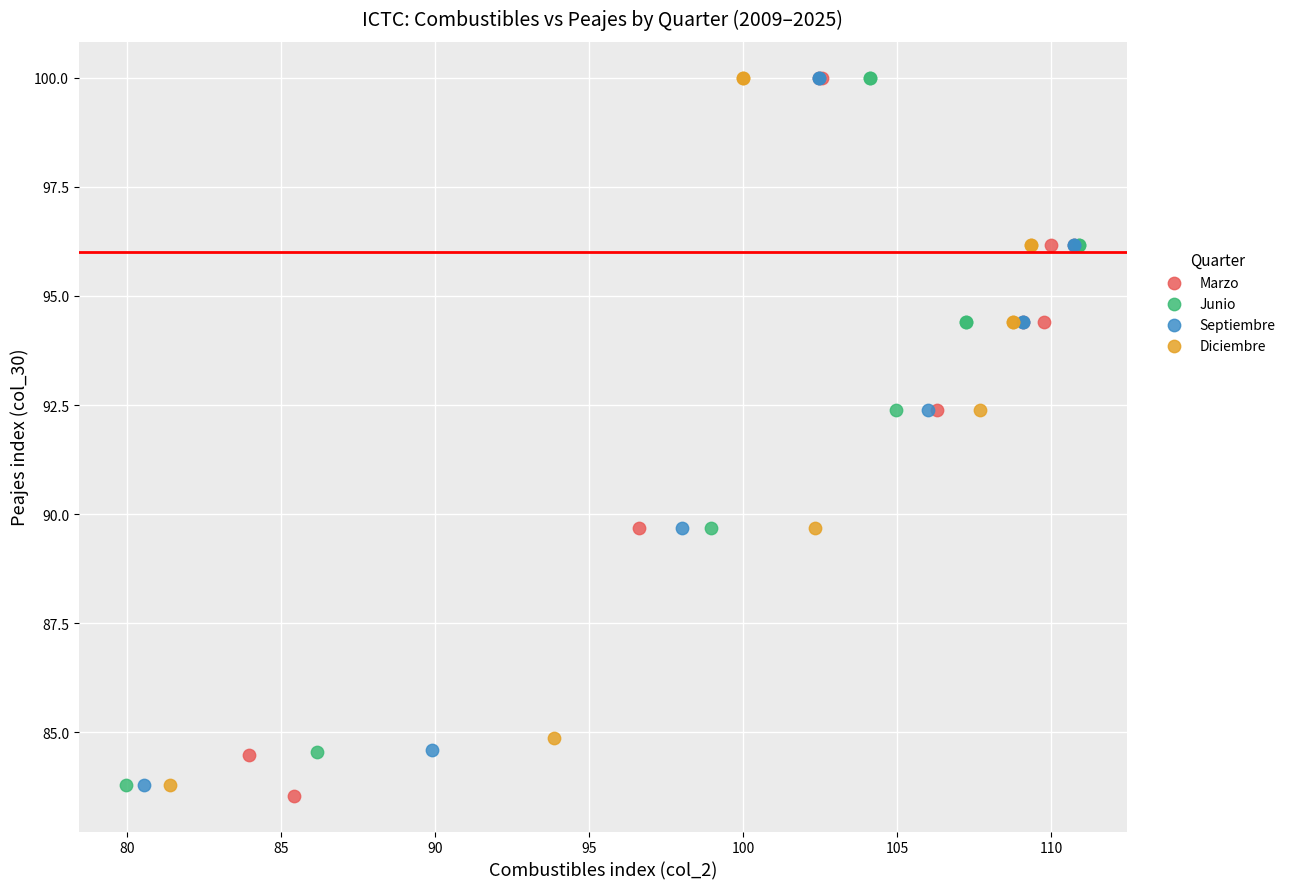

Which series has the largest Y range (max minus min)?

Marzo